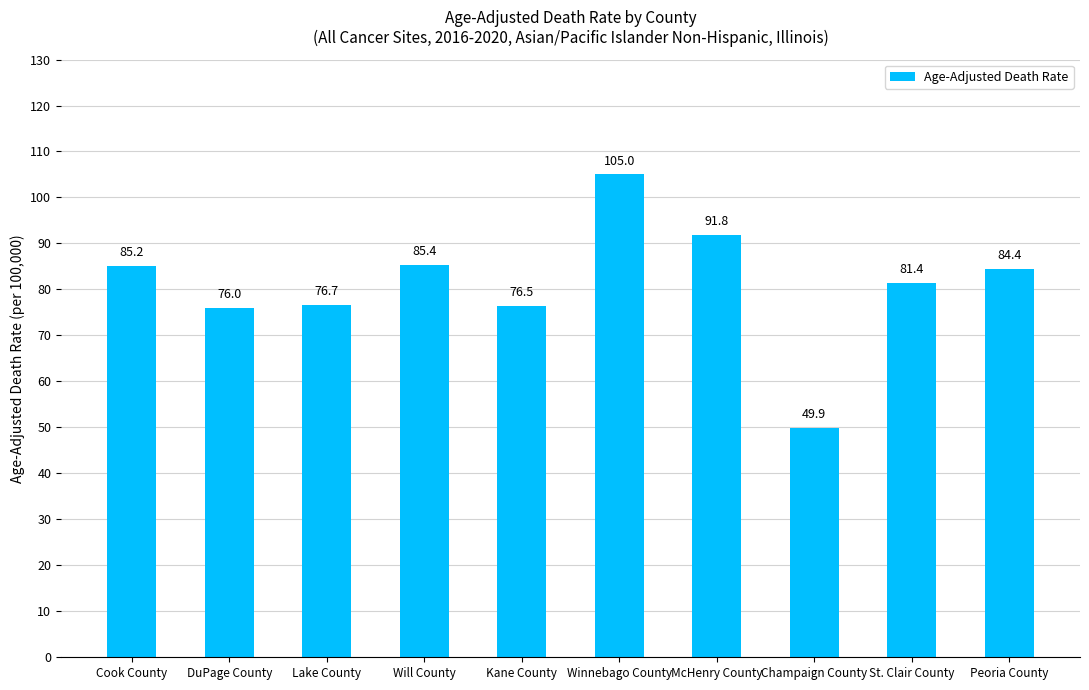

What position from the right is DuPage County?

9